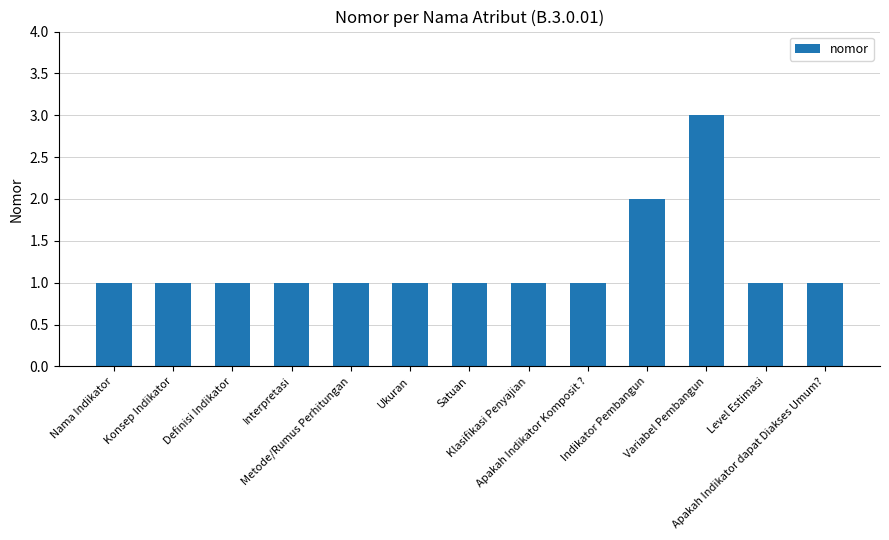

What is the greatest value displayed?

3